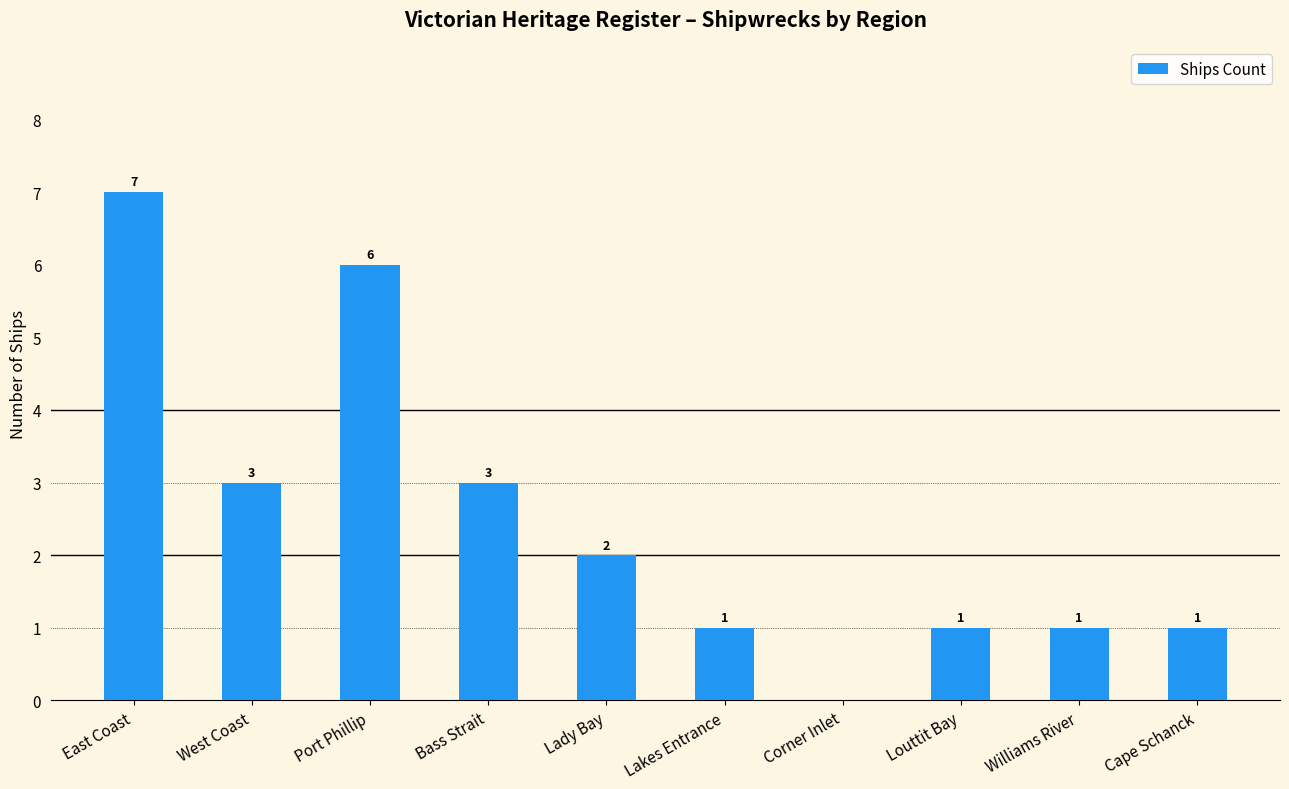

Does the chart contain stacked bars?

No